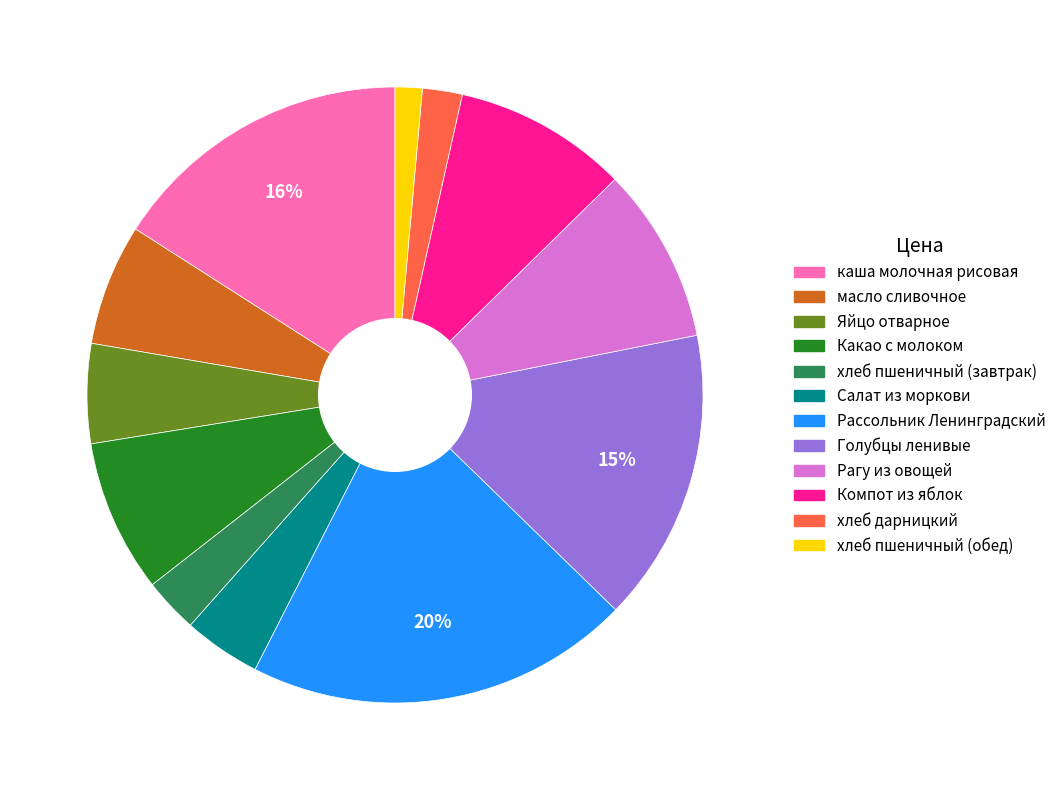

Which slice is the smallest?

хлеб пшеничный (обед)